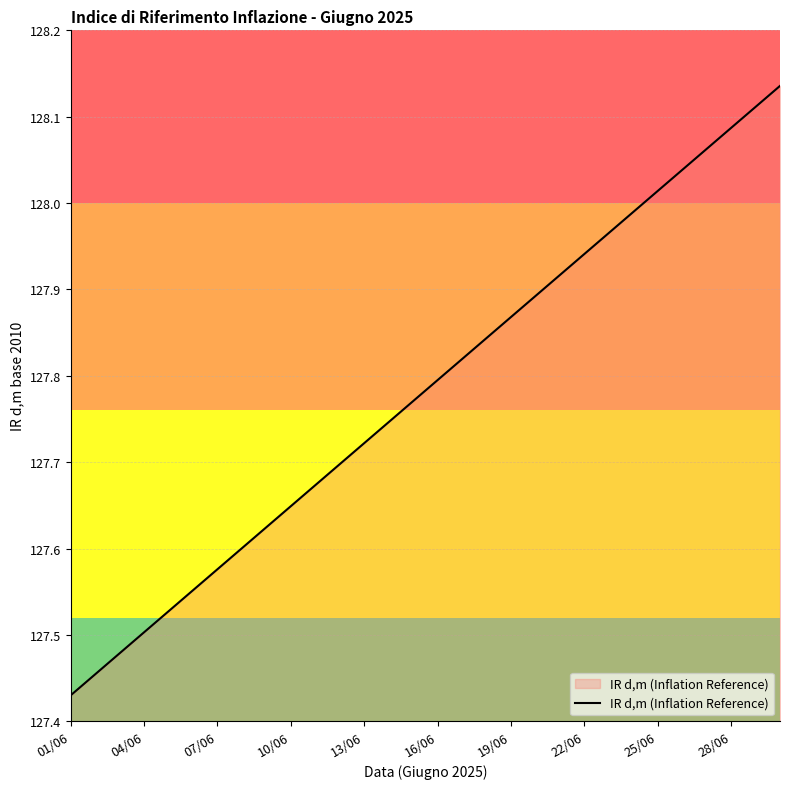

What is the difference between the maximum and minimum values?

0.7